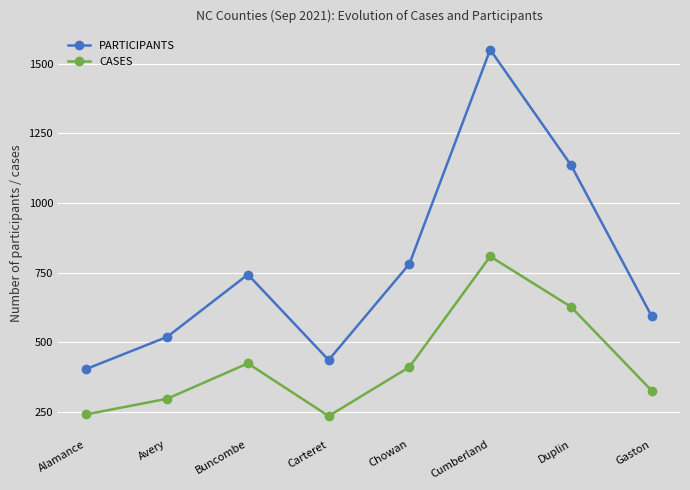

At which category does CASES reach its first local peak?

Buncombe